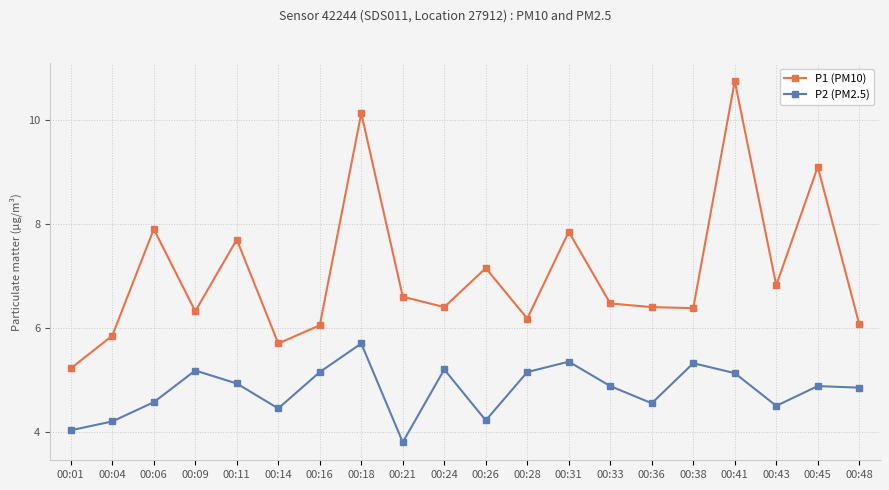

At which category does P1 (PM10) reach its first local valley?

00:09